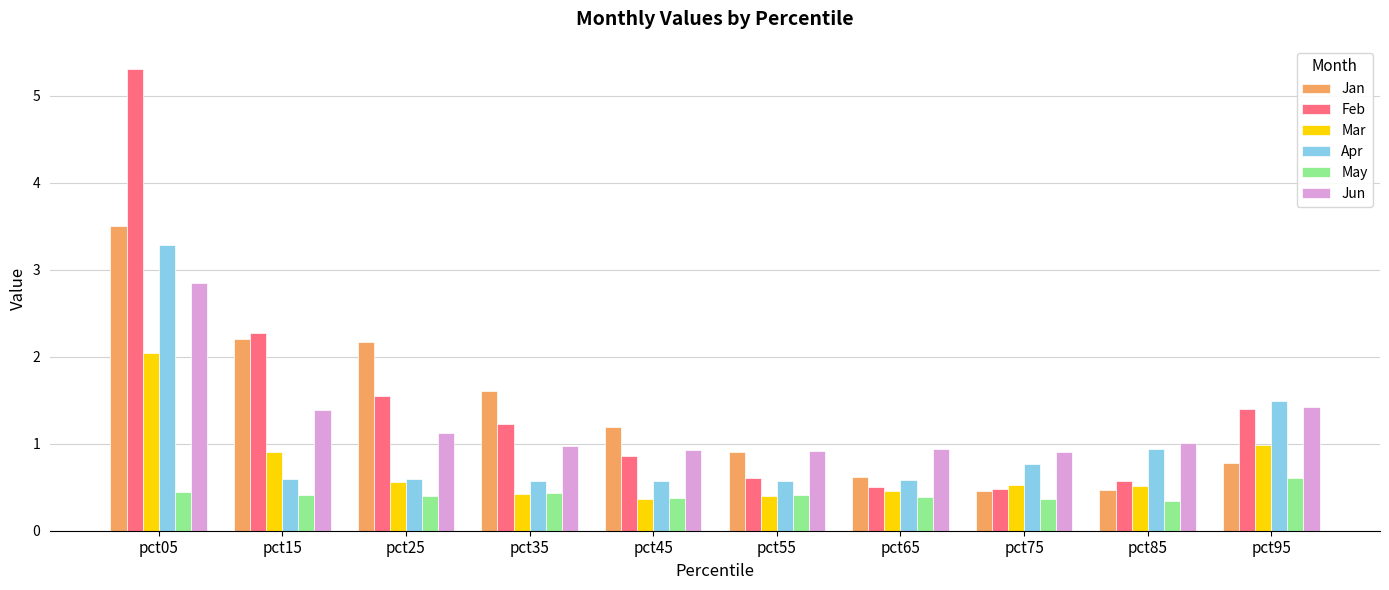

The Feb series shows 0.8 at pct25. True or false?

False